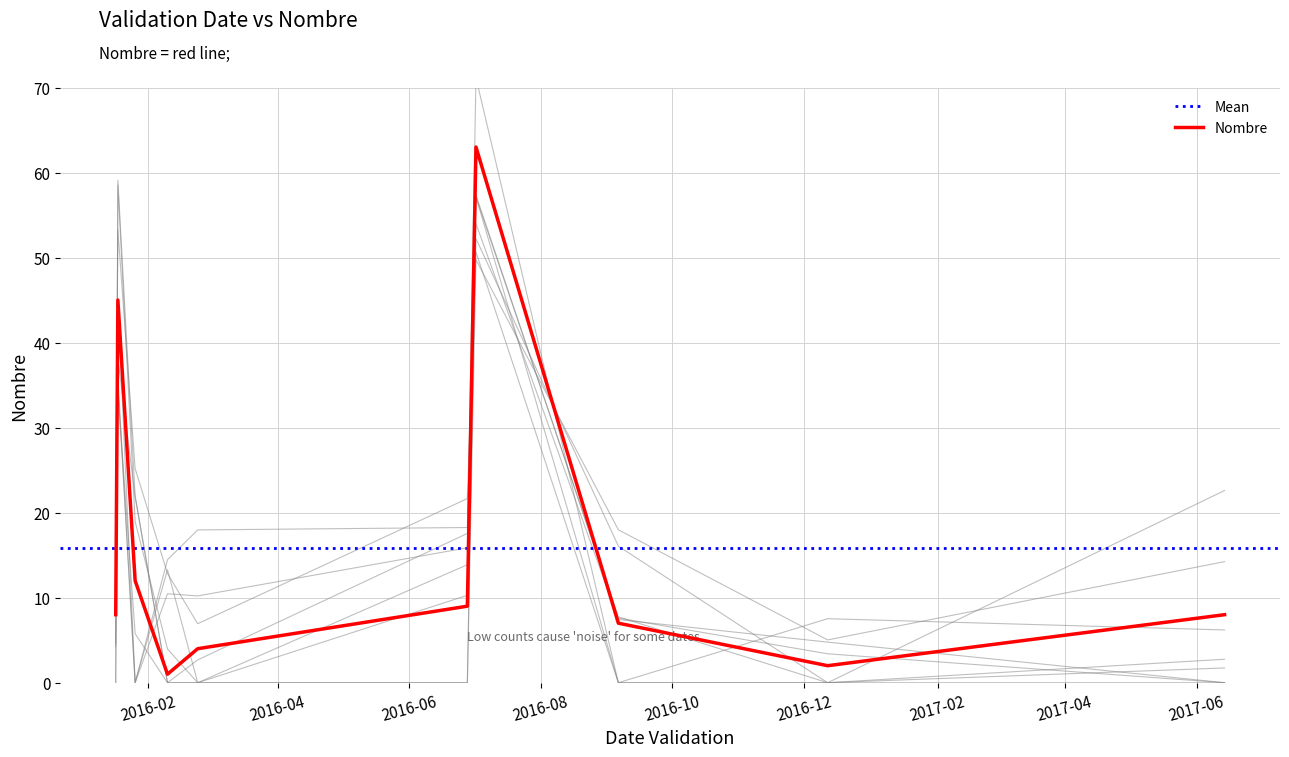

What is the label of the 1st point from the right?

2017-06-14